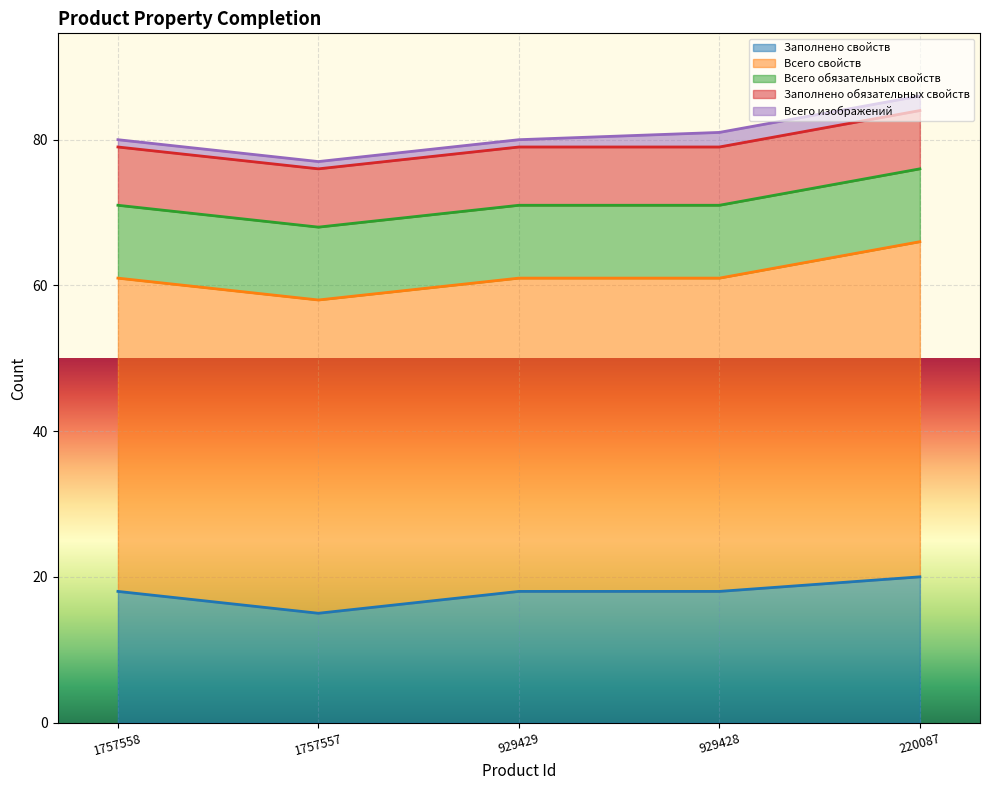

Which series changed the most between 1757558 and 929429?

Заполнено свойств